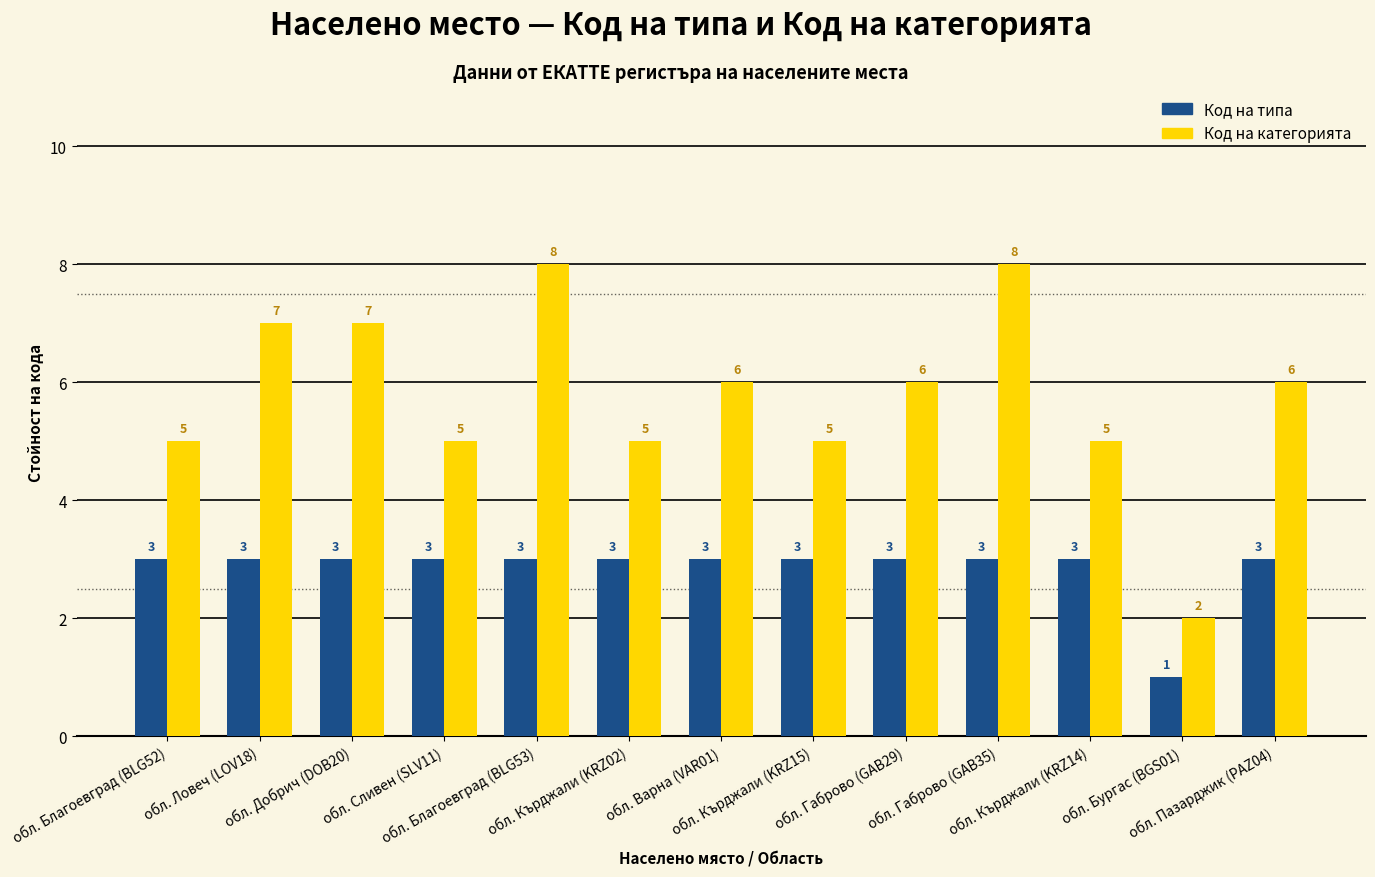

What is the sum of all Код на типа values?

37